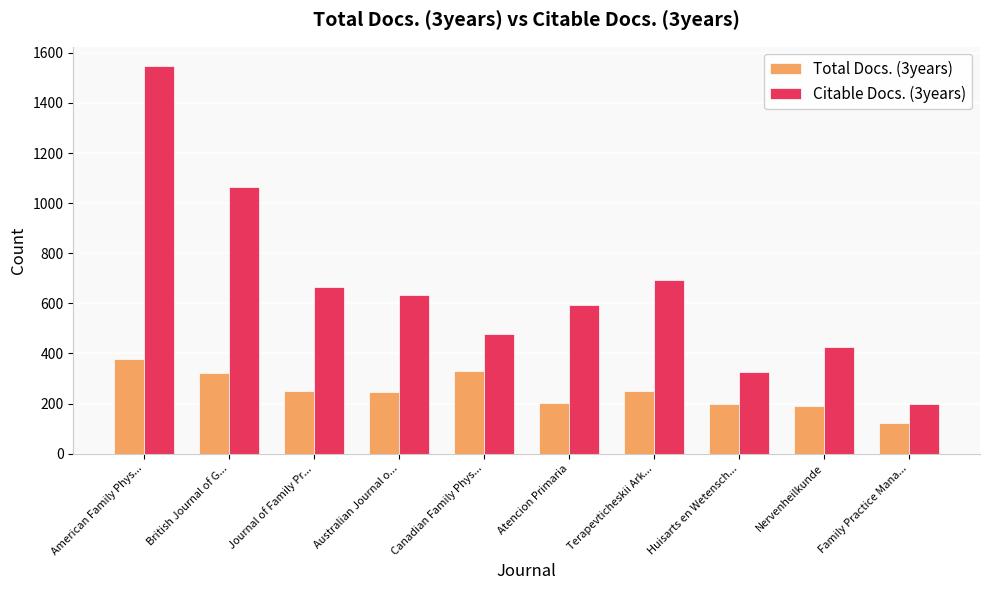

At which category does the chart reach its peak across all series?

American Family Phys...